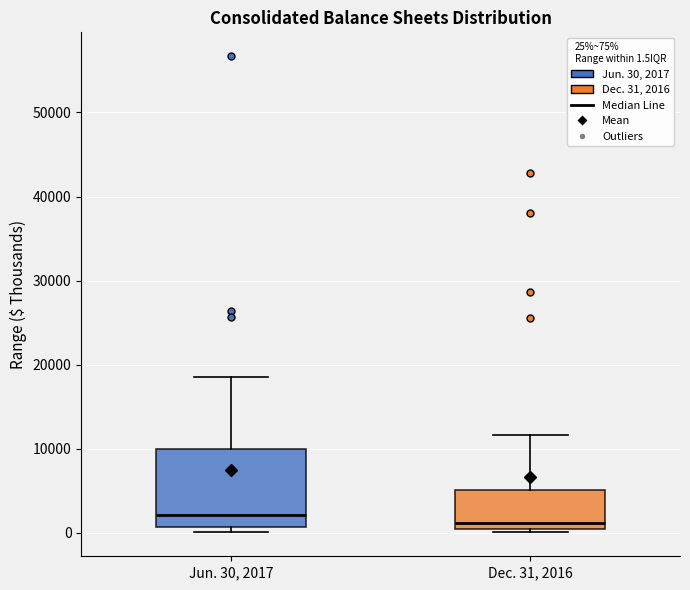

Reading left to right, read every box against the y-axis: the position of its median line, the range the box covers, and the ends of its whiskers. The values are not printed on the chart, so give them approximately, as read against the axis.

Jun. 30, 2017: median 2000, box 1000 to 10000, whiskers 0 to 19000
Dec. 31, 2016: median 1000, box 0 to 5000, whiskers 0 (just below the box's lower edge) to 12000